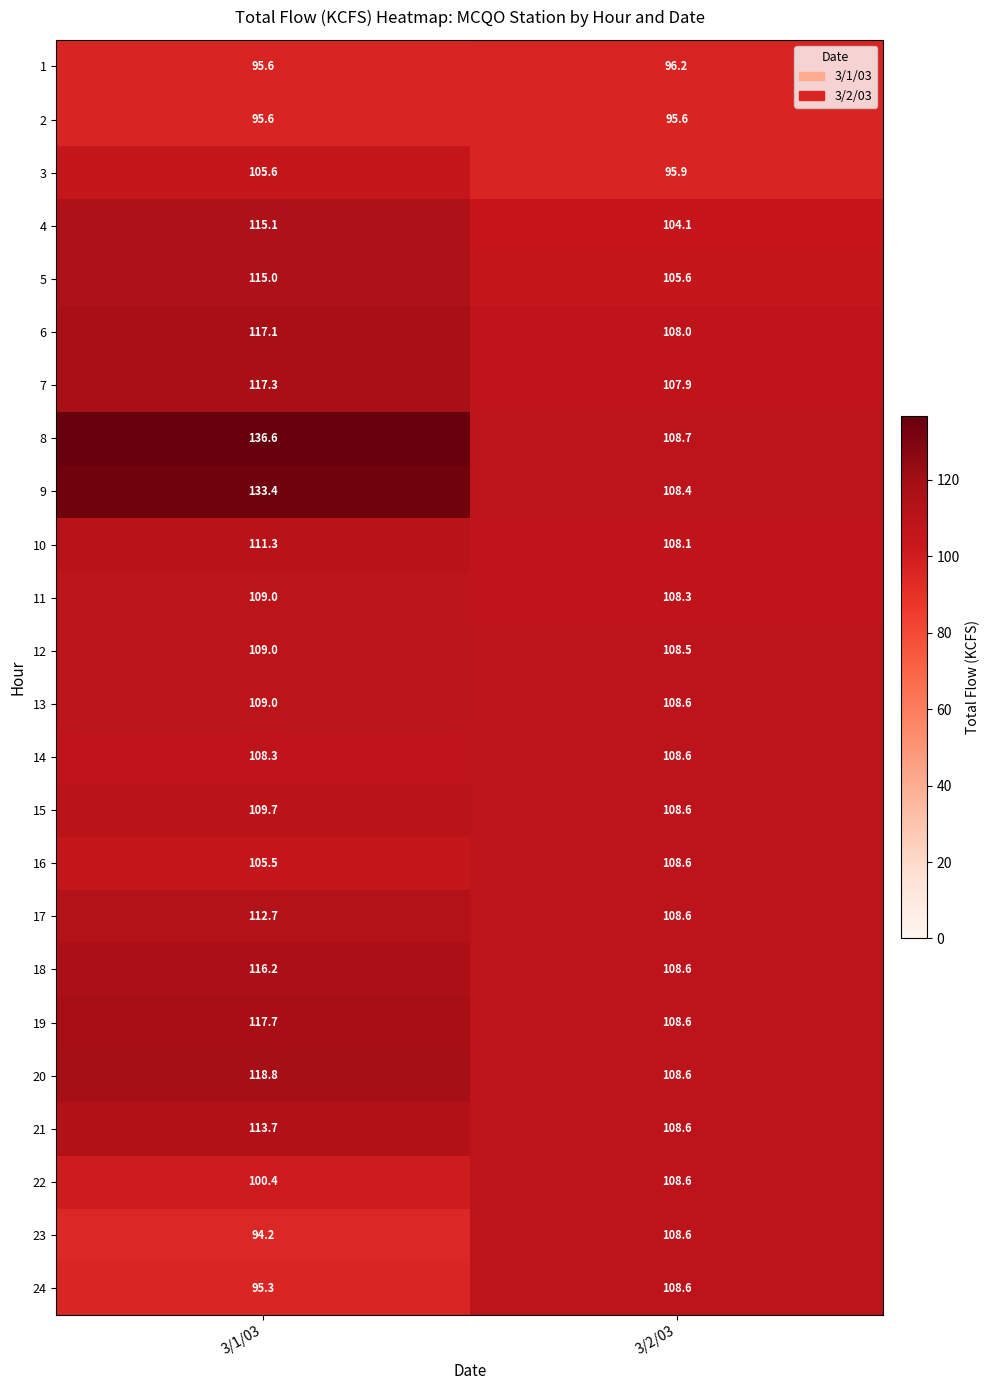

What is the spread (max minus min) of values at 3/2/03?

13.1